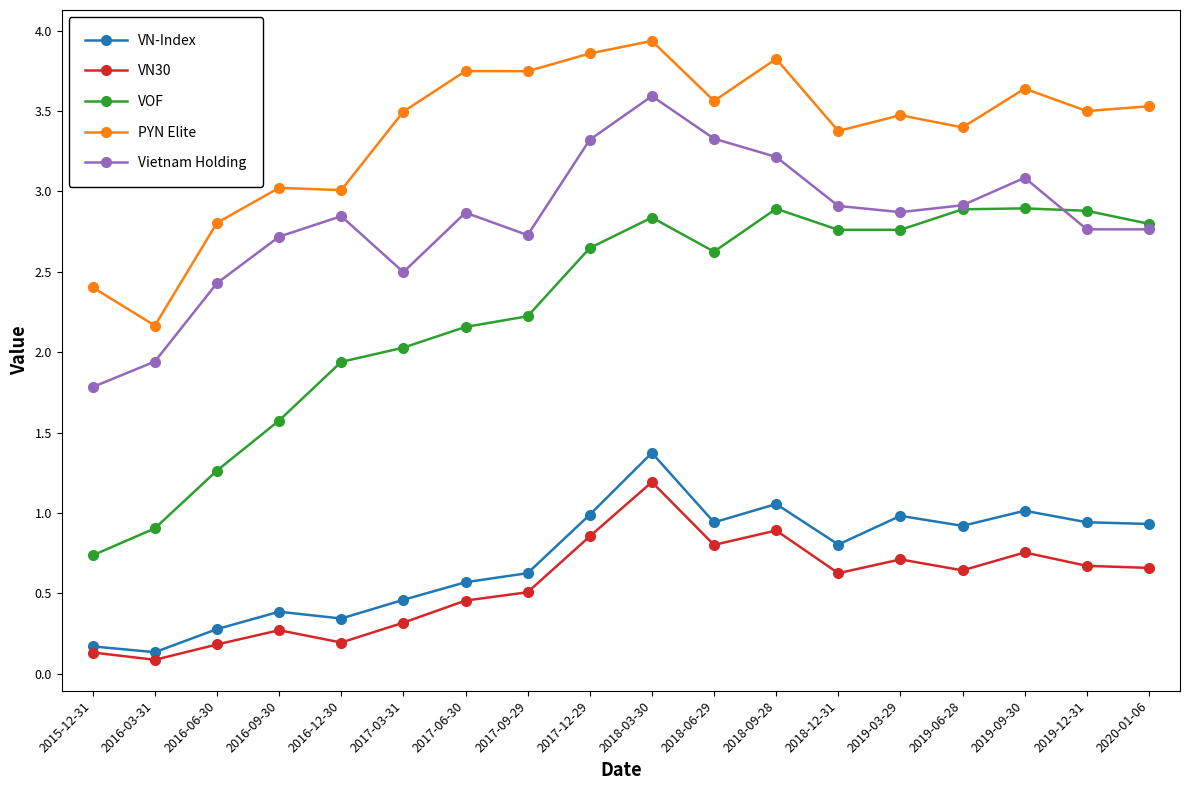

The VOF series shows 0.6 at 2016-12-30. True or false?

False